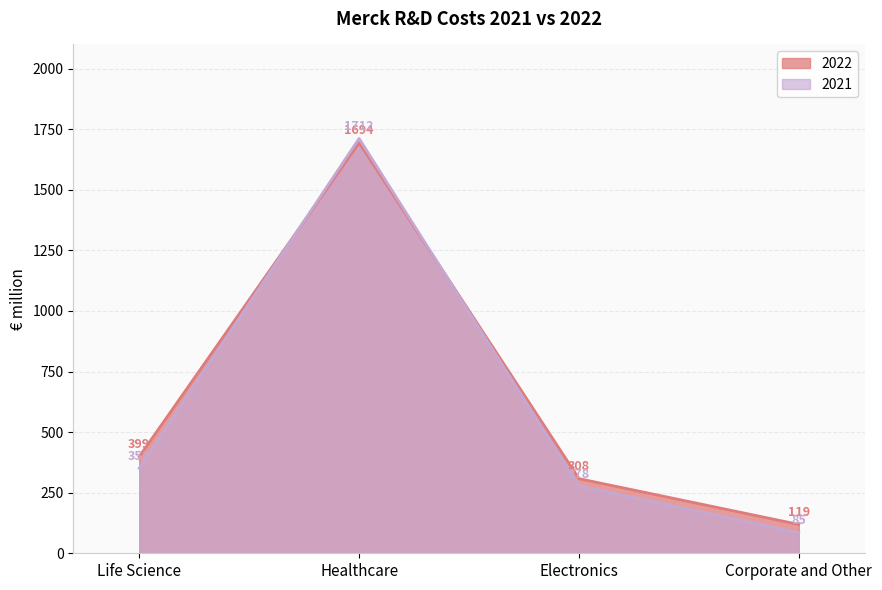

Which series changed the most between Life Science and Corporate and Other?

2022